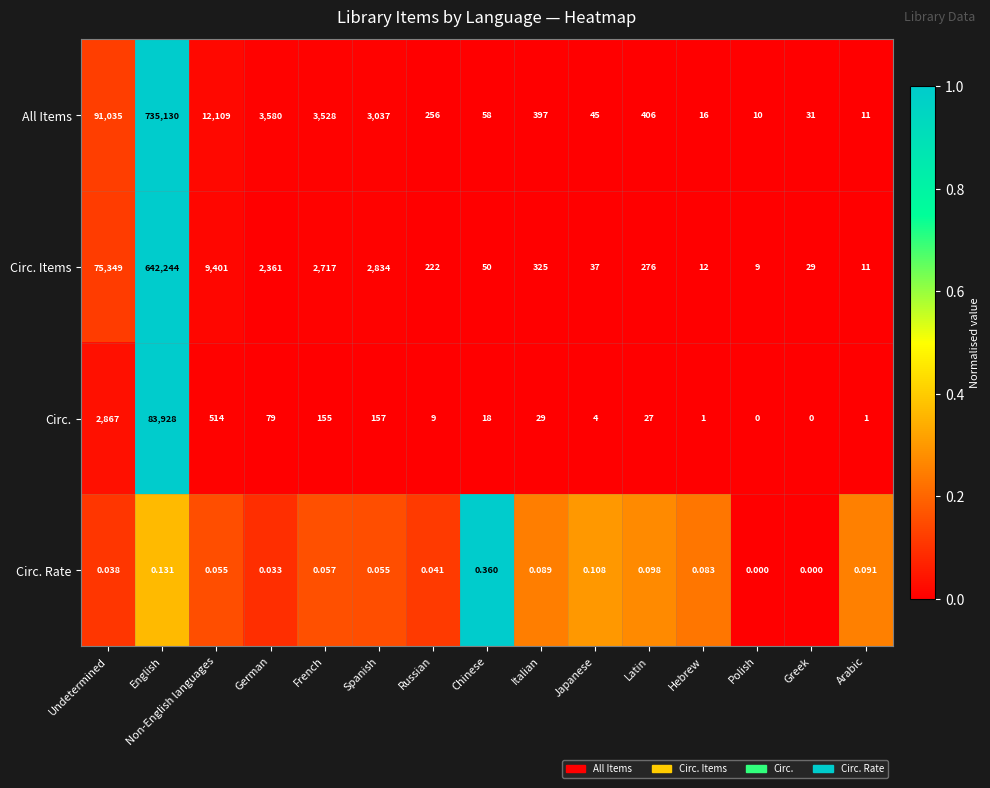

What is the greatest value displayed?

735130.0